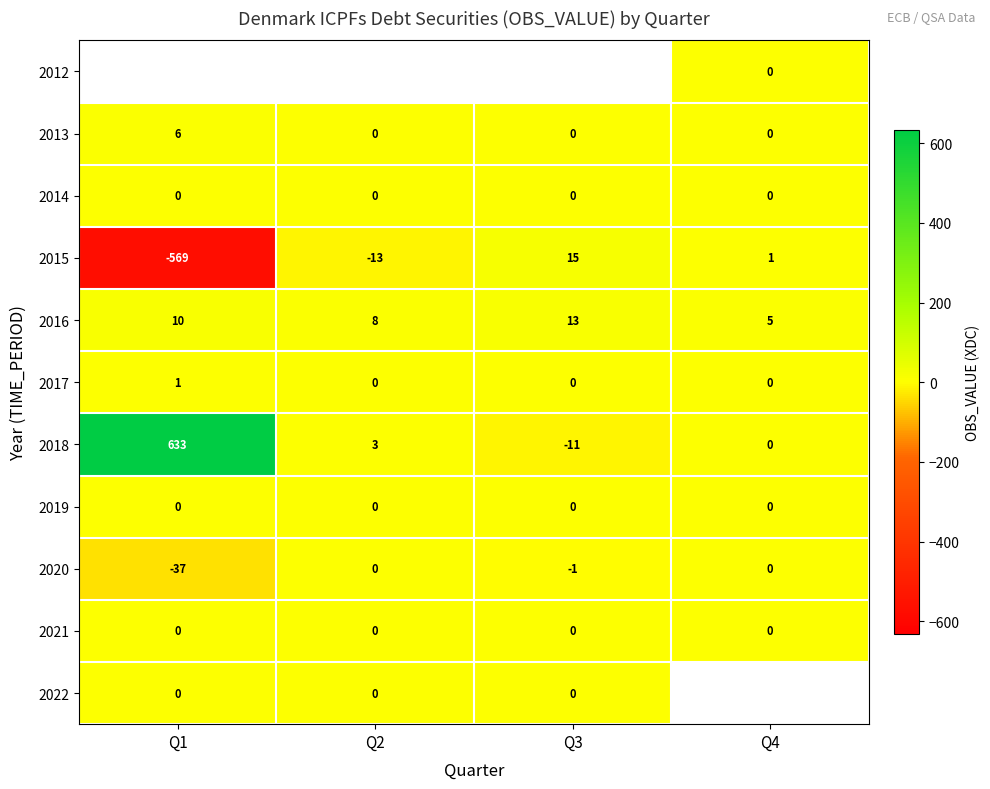

The row_5 series shows 1.0 at Q1. True or false?

True